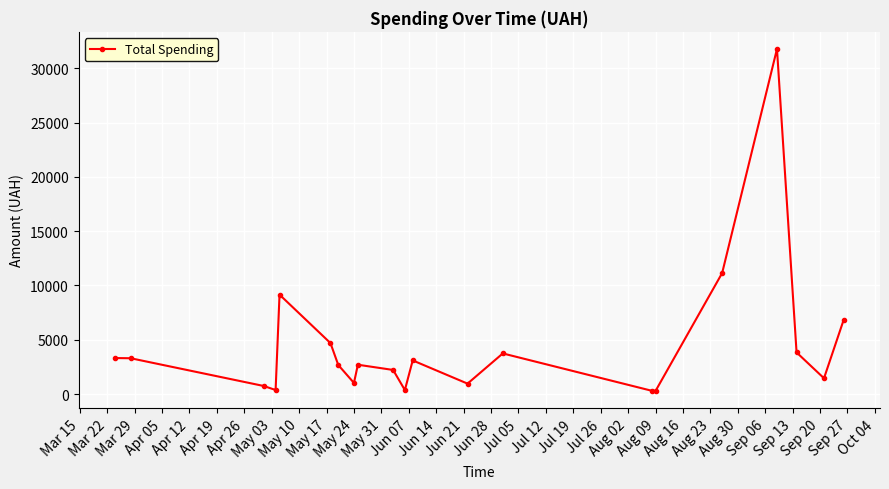

How many data points are above 2699?

11